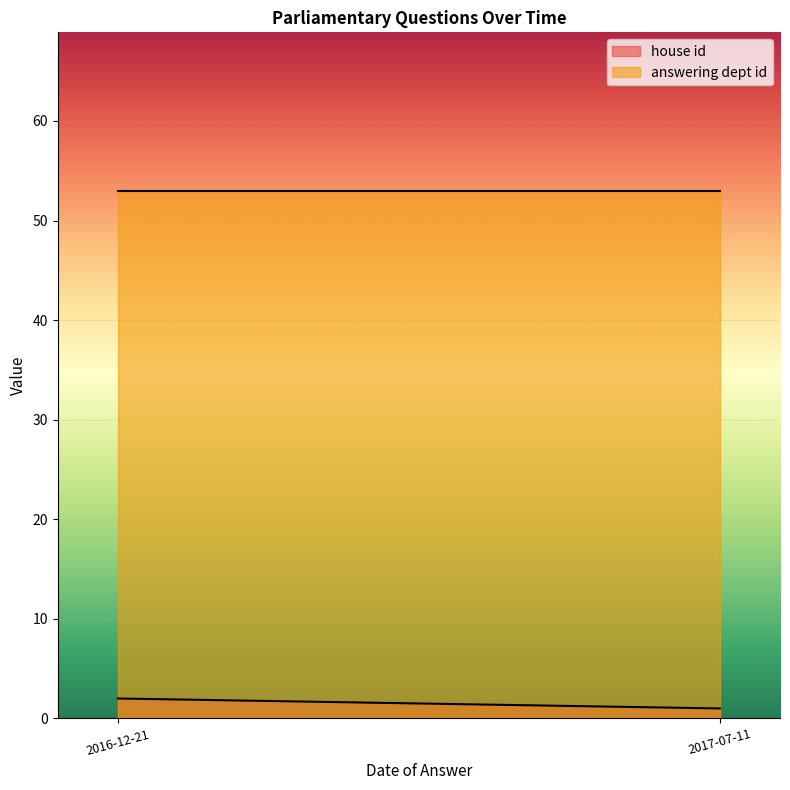

True or false: answering dept id has a value of 15 at 2016-12-21.

False